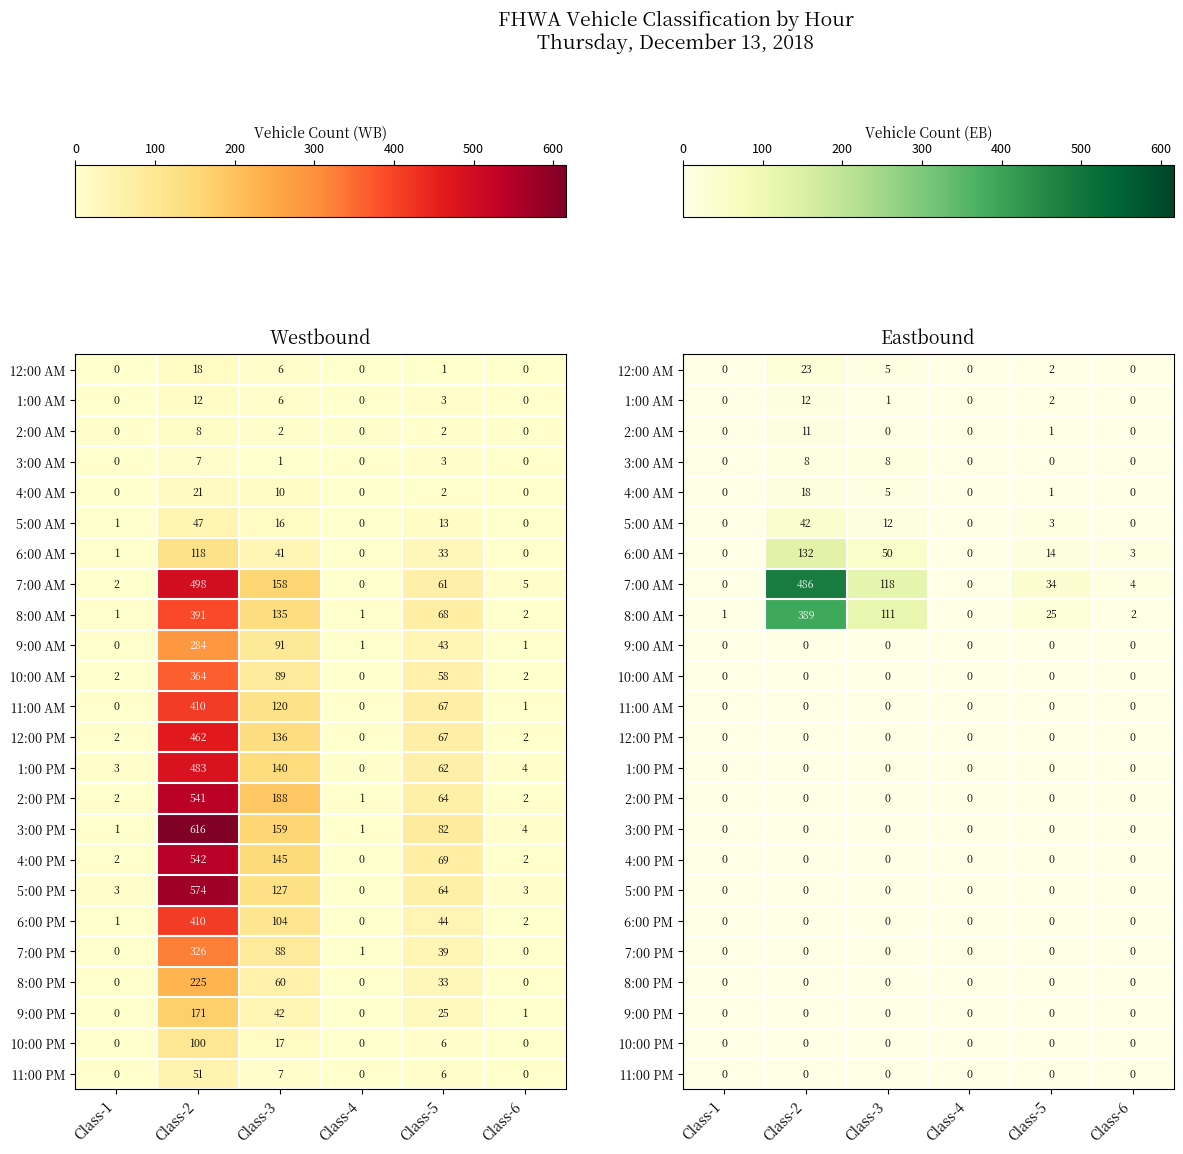

How many positive values does the 5:00 AM series have?

3